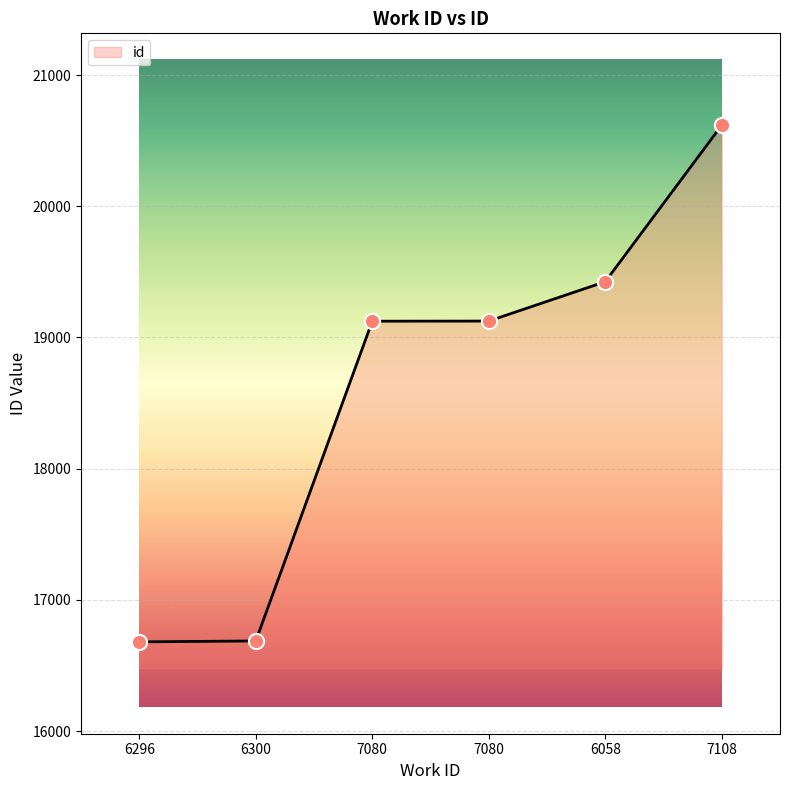

How many lines are shown in the chart?

1